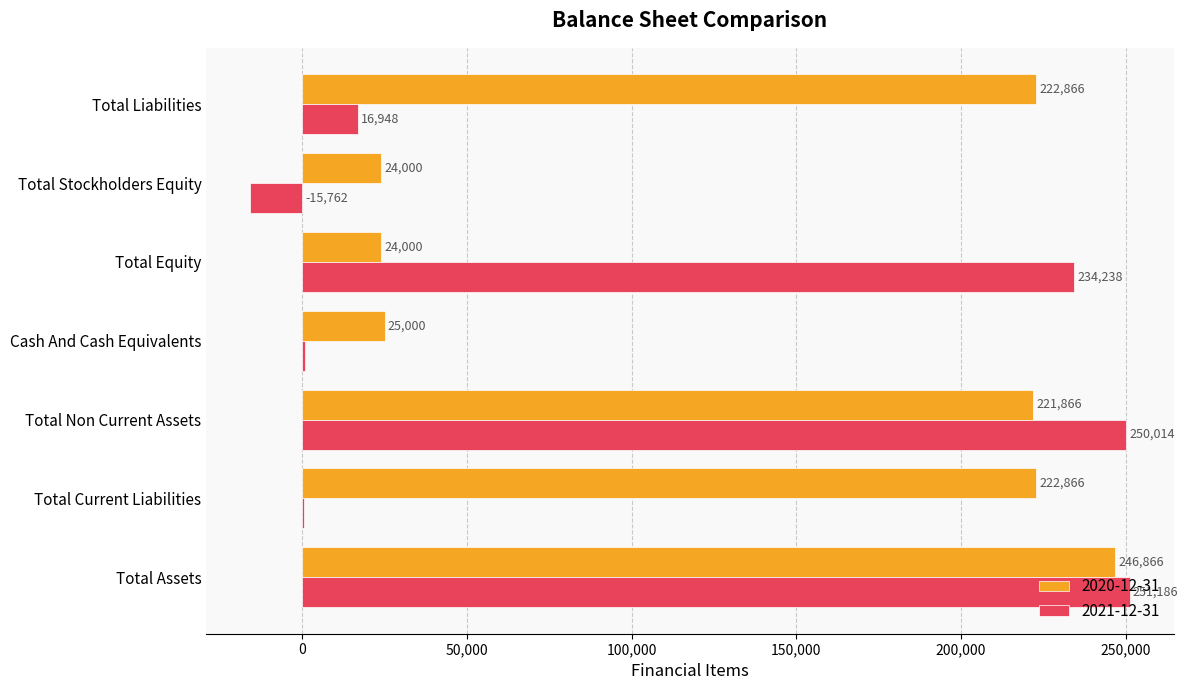

Where is 2021-12-31 nearest to the value 117711?

Total Liabilities